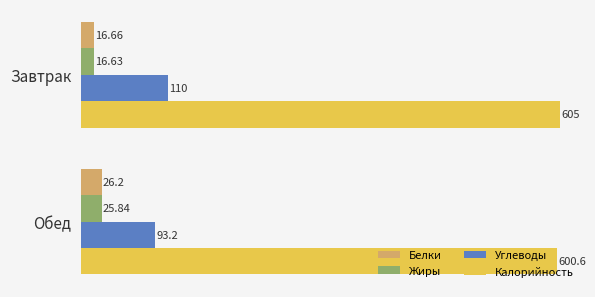

Rank the series at Обед from highest to lowest value.

Калорийность, Углеводы, Белки, Жиры